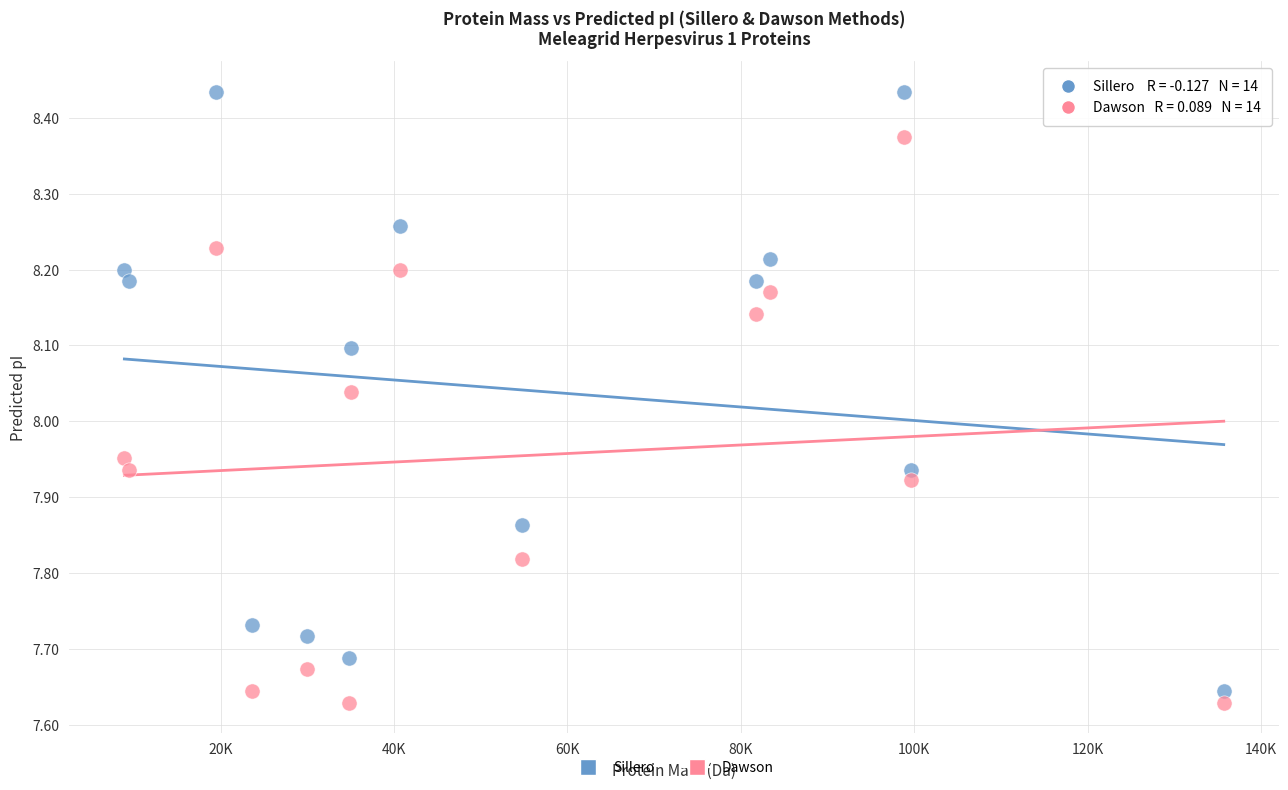

Which series reaches the minimum Y coordinate?

Dawson